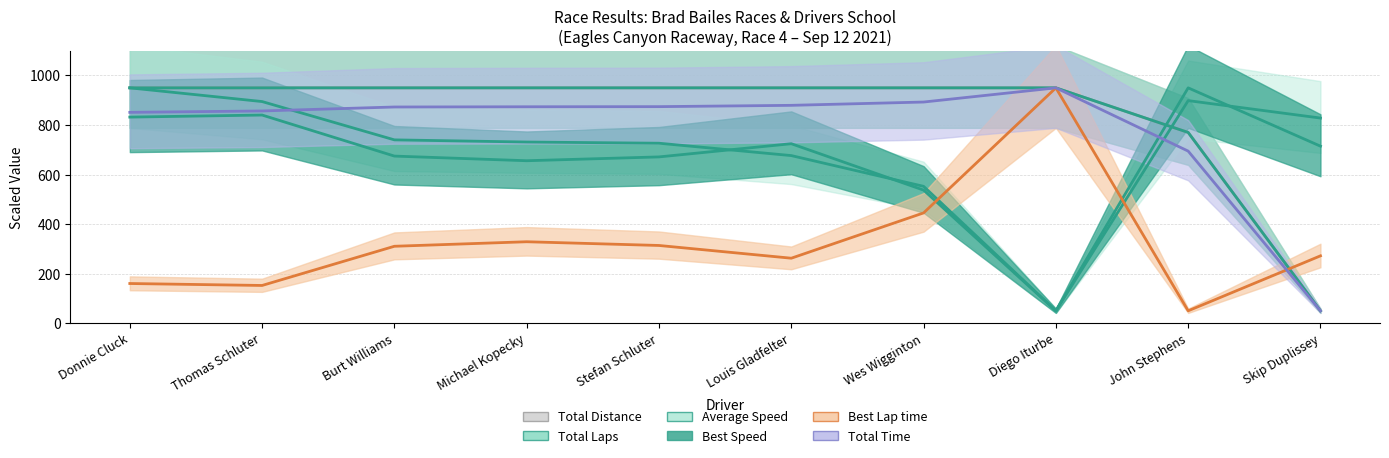

Where does the Average Speed series first go above 740?

Donnie Cluck